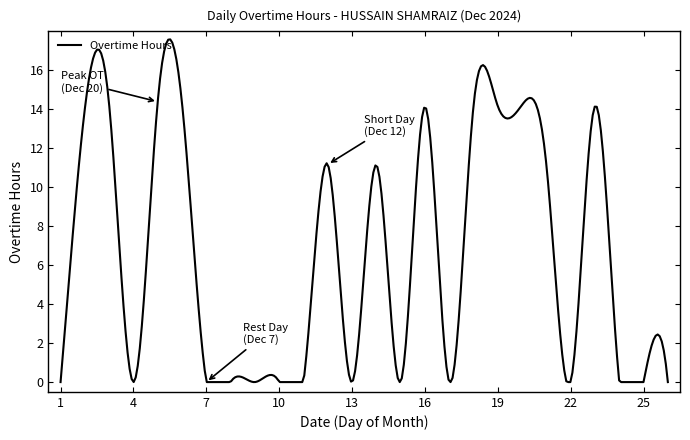

What is the difference between the maximum and minimum values?

17.6